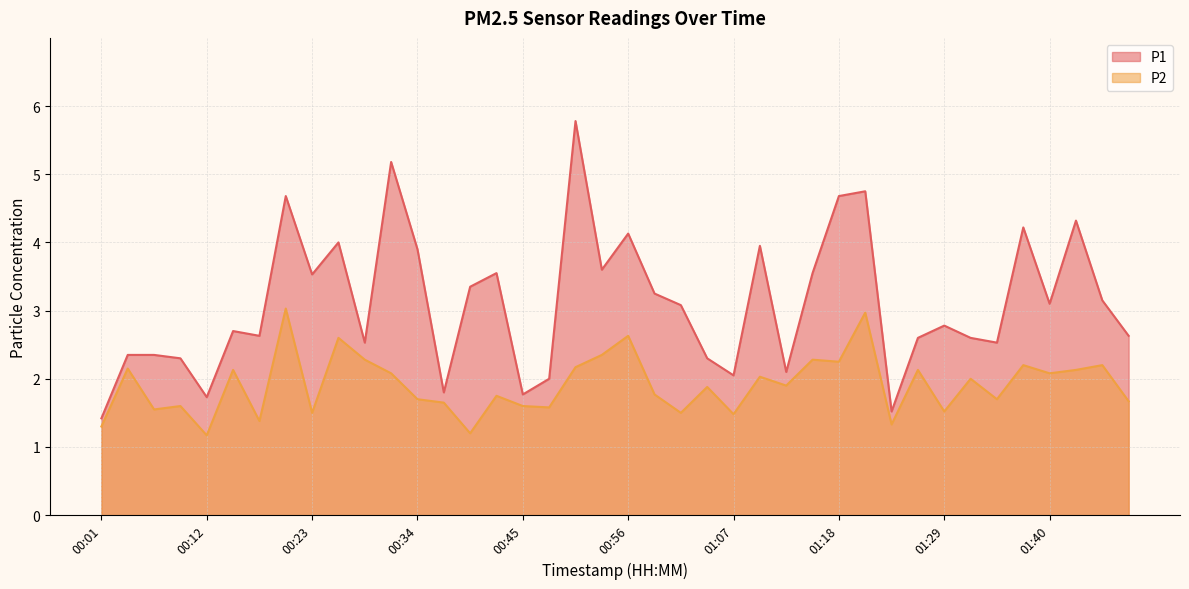

What is the difference between the second highest and minimum values in the P1 series?

3.8